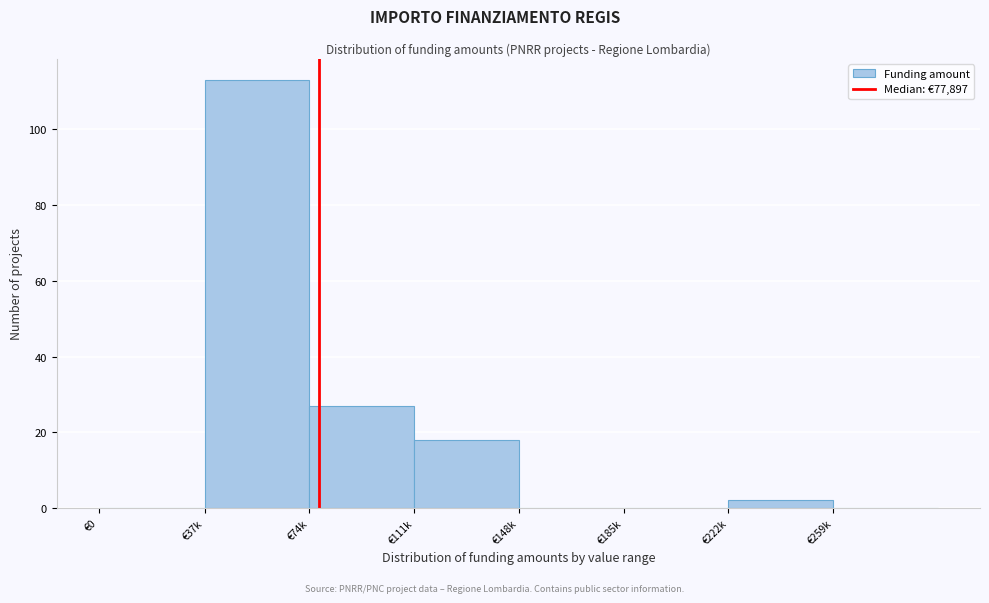

Reading right to left, transcribe all the data shown in this chart.

€259k=0	€222k=2	€185k=0	€148k=0	€111k=18	€74k=27	€37k=113	€0=0